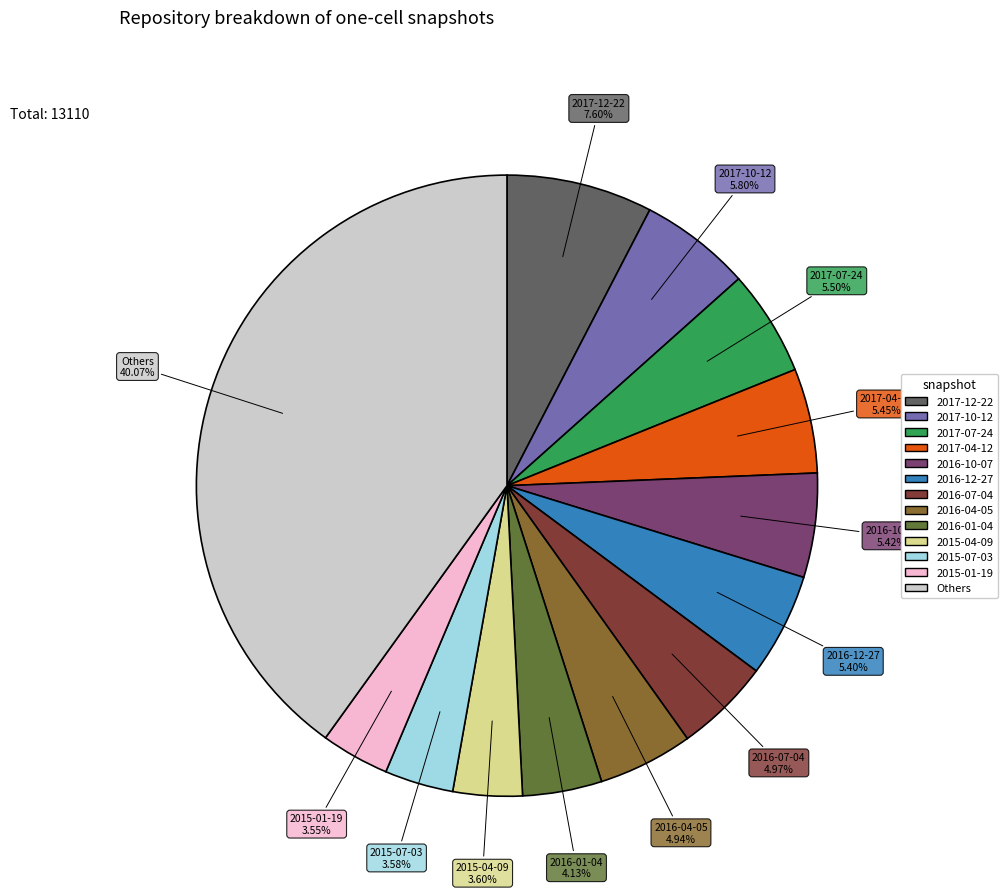

Is 2016-10-07 the majority of the pie?

No